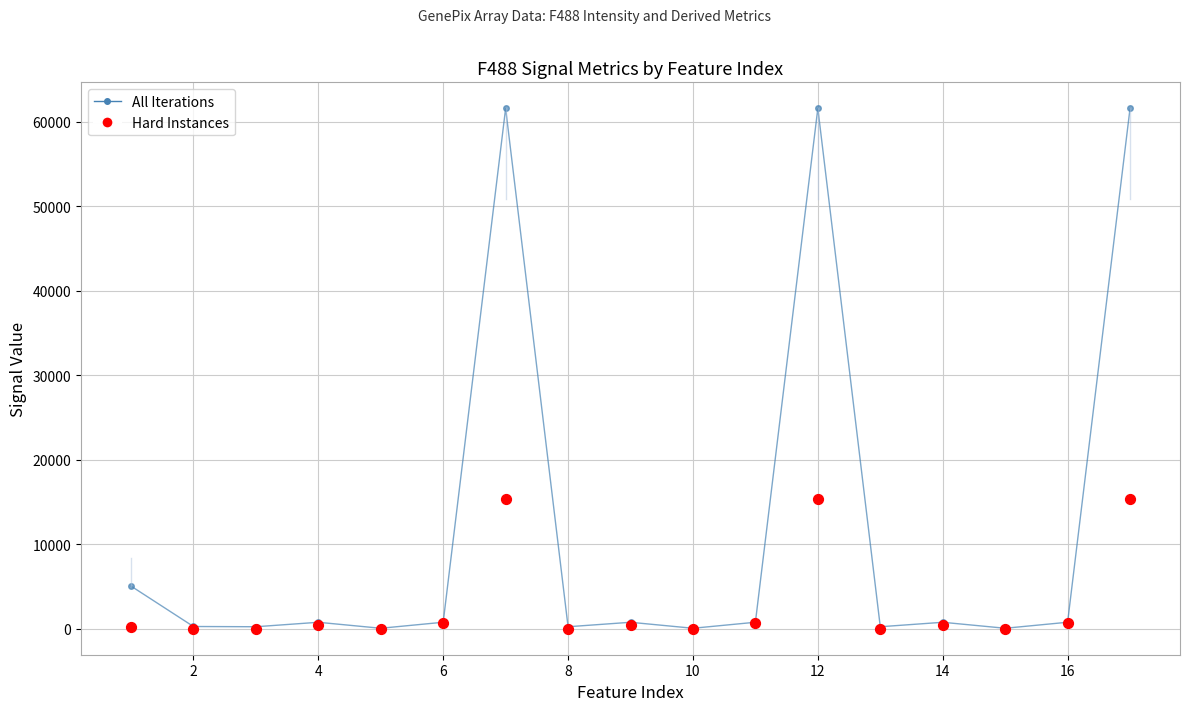

Which series has the largest Y range (max minus min)?

All Iterations